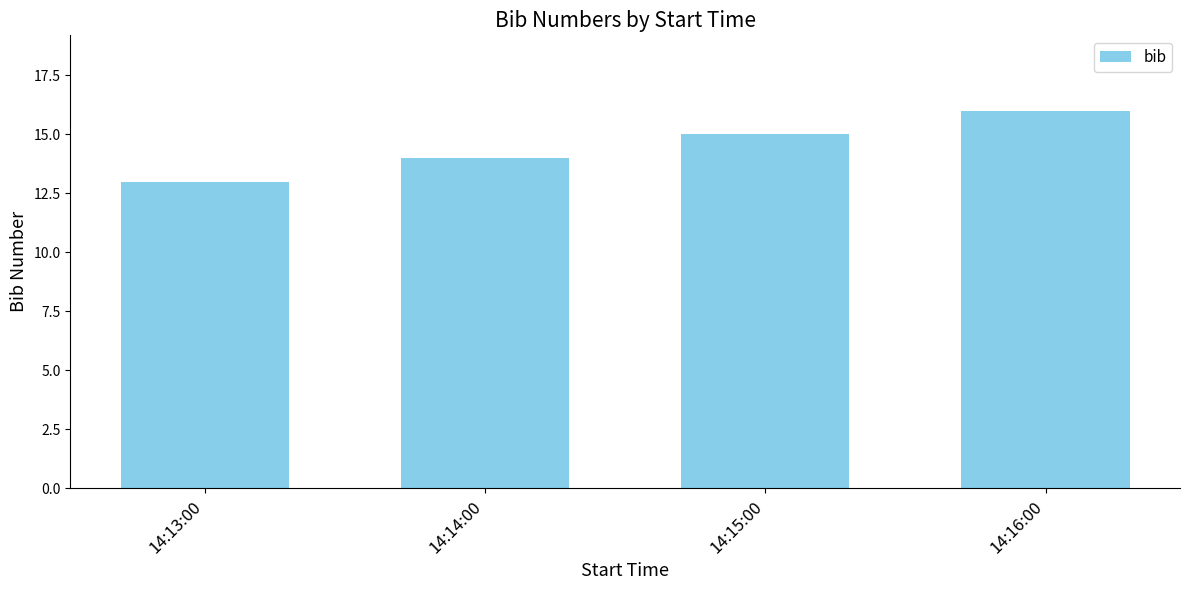

What is the difference between the values at 14:16:00 and 14:15:00?

1